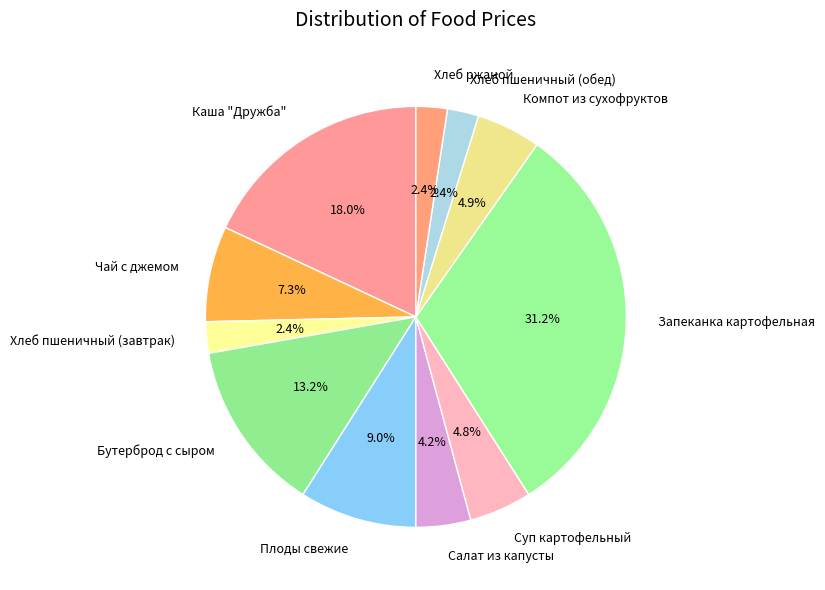

To the nearest percent, what is the difference between the Компот из сухофруктов and Хлеб пшеничный (завтрак) slice percentages?

3%